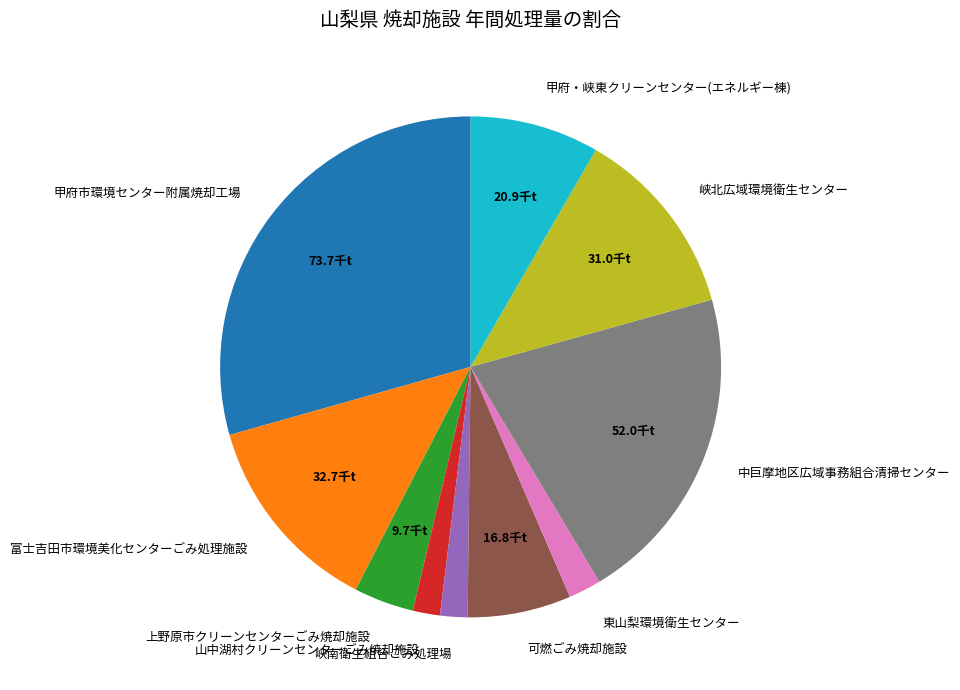

Do 上野原市クリーンセンターごみ焼却施設 and 甲府・峡東クリーンセンター(エネルギー棟) together represent more than half of the pie?

No